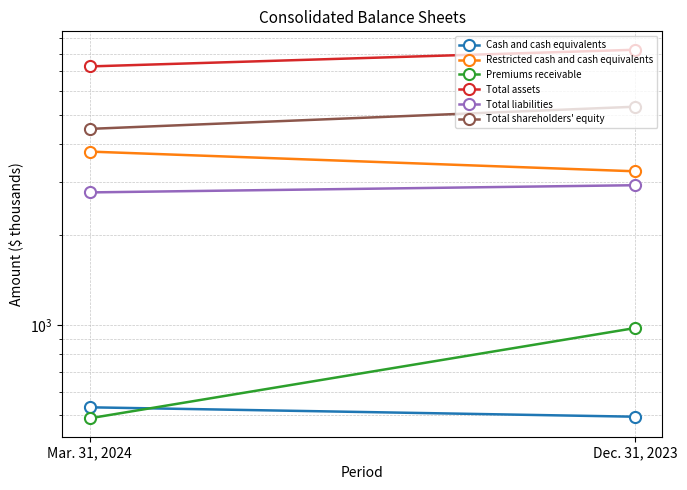

True or false: Cash and cash equivalents has a value of 159 at Dec. 31, 2023.

False